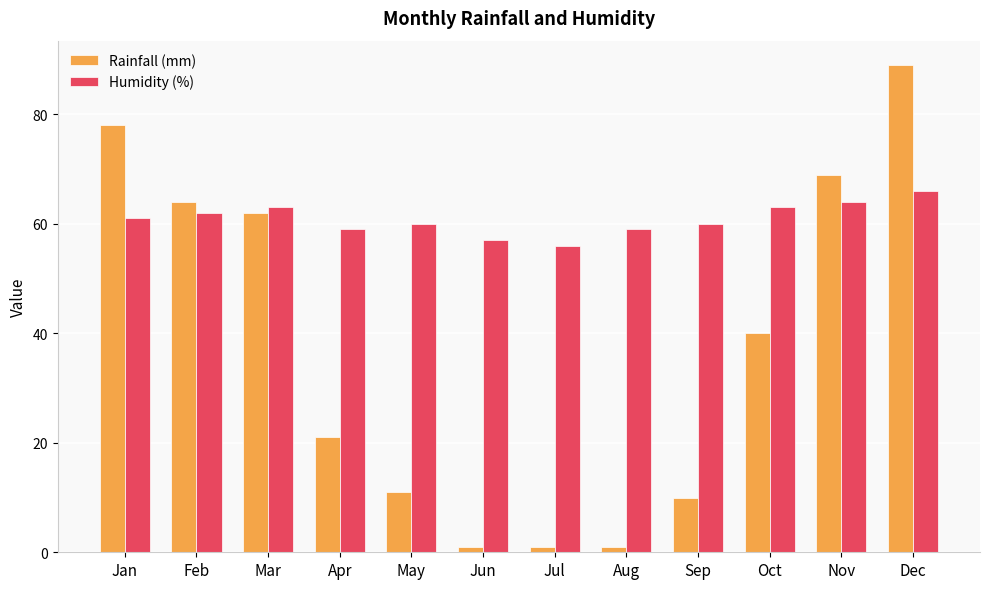

Reading left to right, extract all data points from this chart.

Rainfall (mm): 78	64	62	21	11	1	1	1	10	40	69	89
Humidity (%): 61	62	63	59	60	57	56	59	60	63	64	66